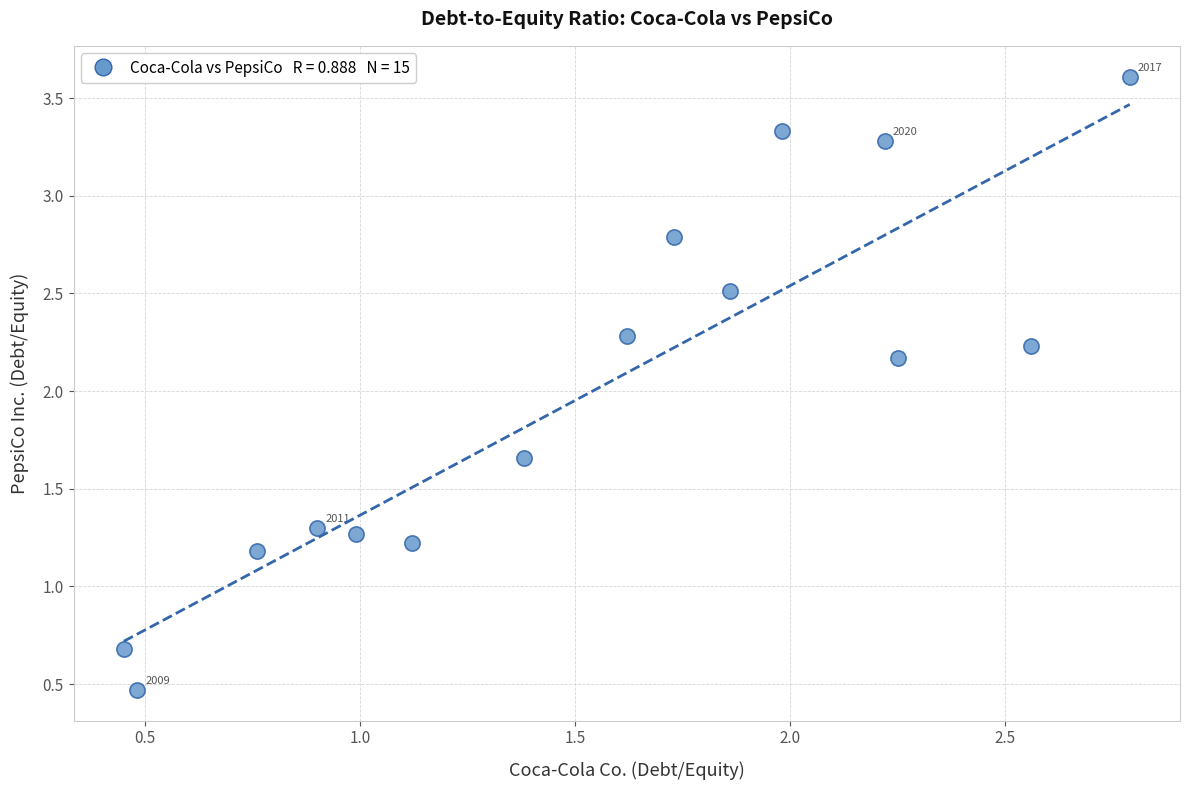

What Y value in the scatter plot is closest to 2?

2.2